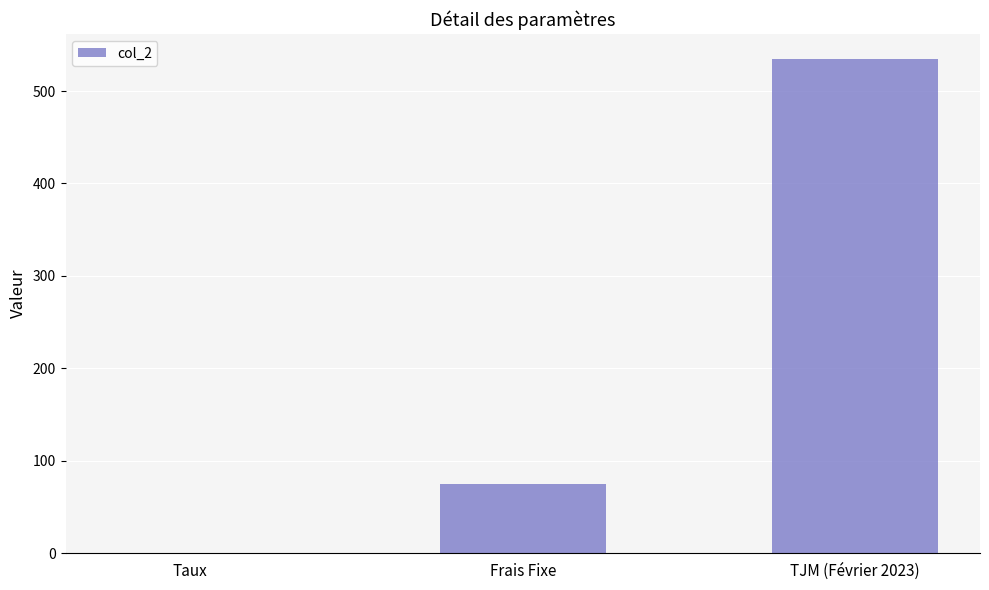

What is the ratio of the value at TJM (Février 2023) to the value at Frais Fixe?

7.1